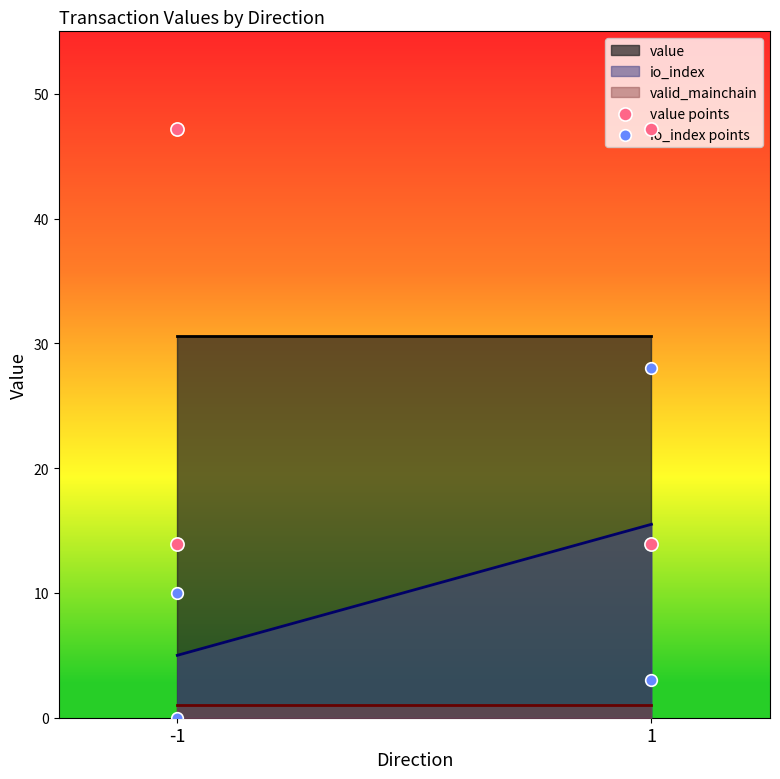

What is the maximum value for io_index?

15.5